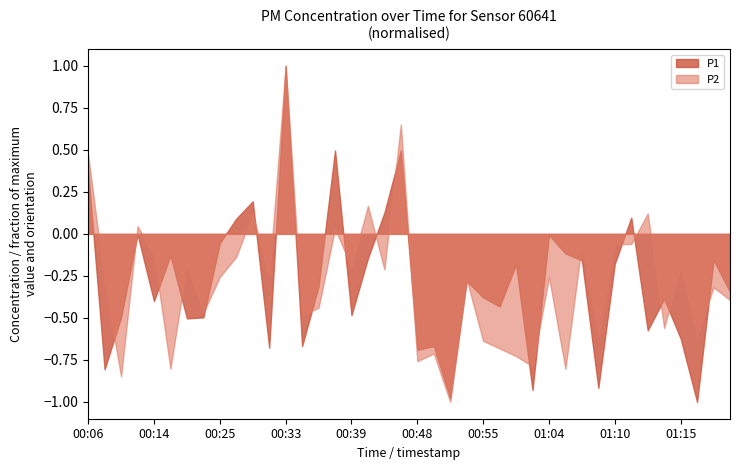

Rank the series at 00:06 from highest to lowest value.

P2, P1